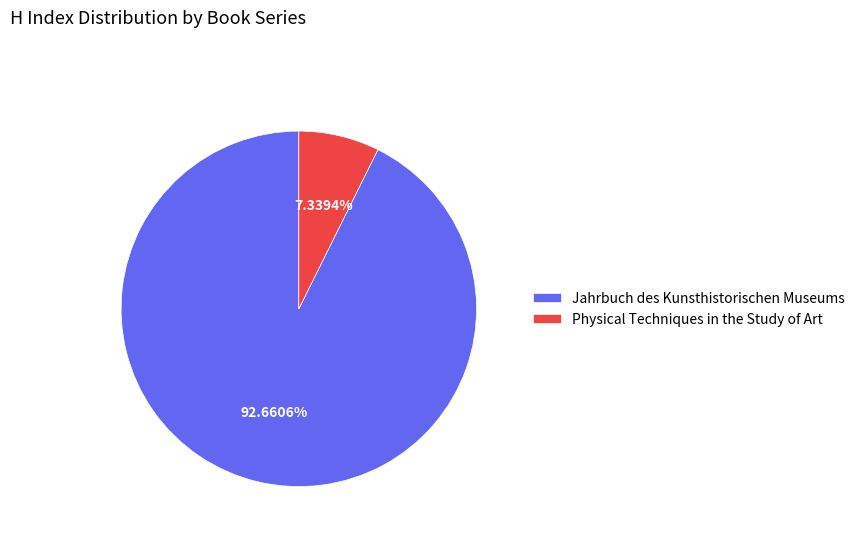

What is the majority slice?

Jahrbuch des Kunsthistorischen Museums